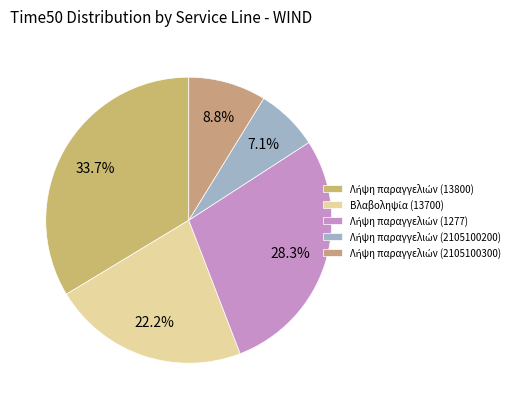

How many slices are in this pie chart?

5